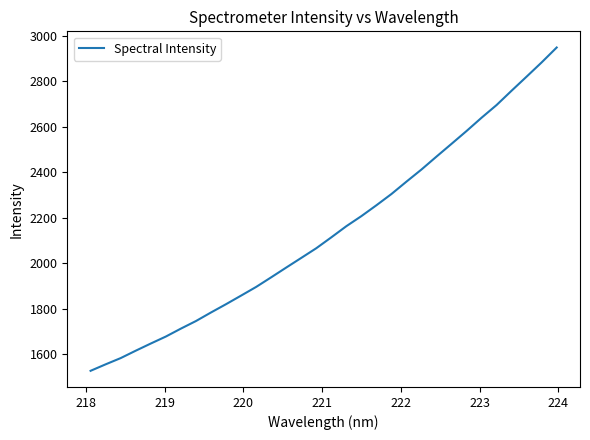

What is the smallest value displayed?

1527.8